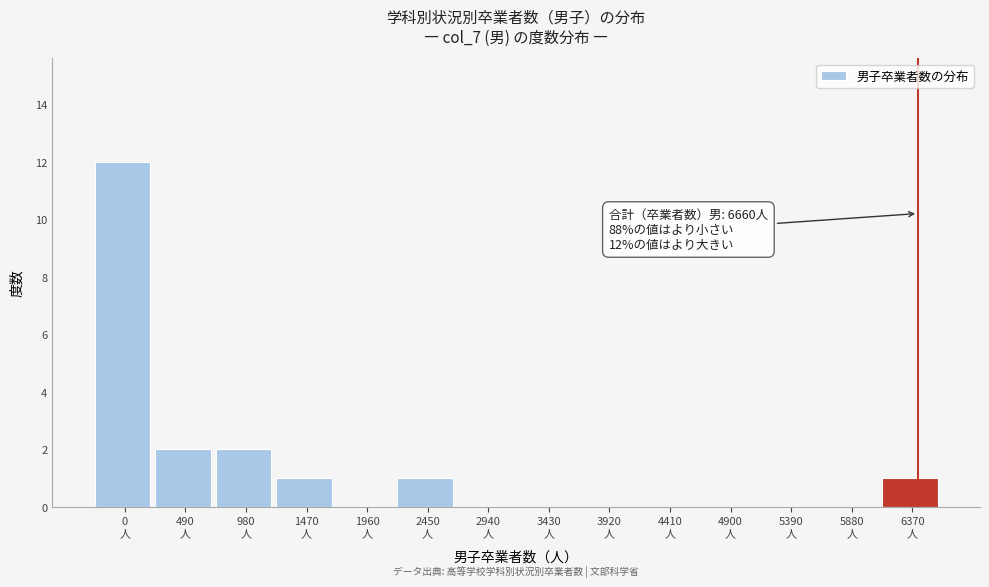

What is the maximum value shown in the chart?

12